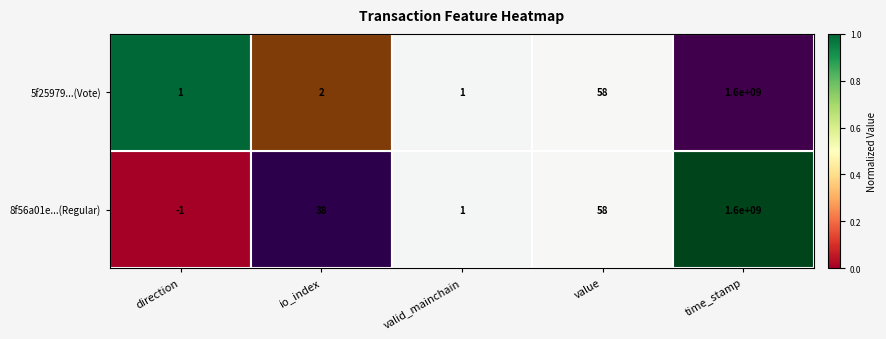

At io_index, list the series in order from largest to smallest.

8f56a01e...(Regular), 5f25979...(Vote)